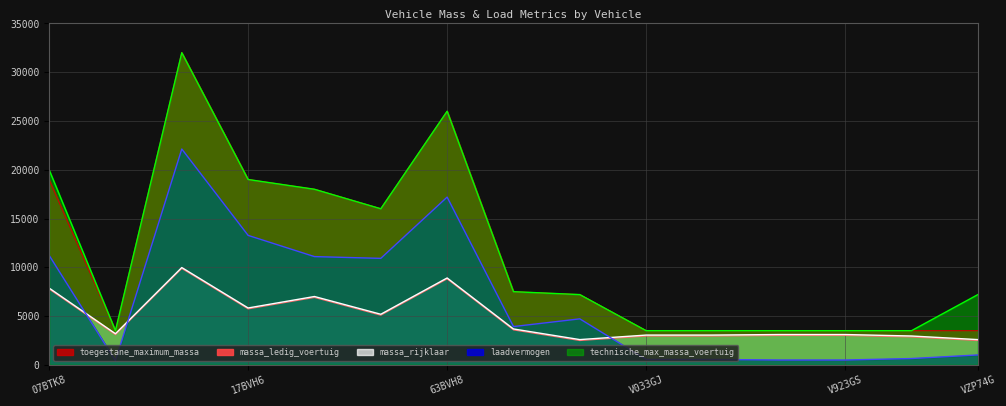

True or false: massa_ledig_voertuig and massa_rijklaar cross at least once.

False